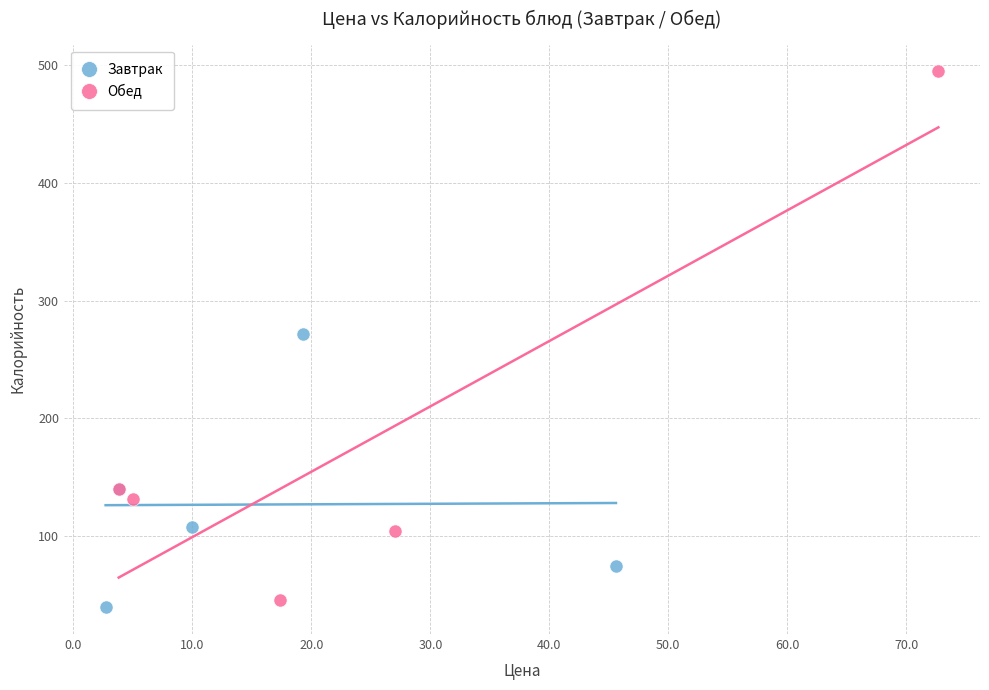

What are all the series names shown in the legend?

Завтрак, Обед